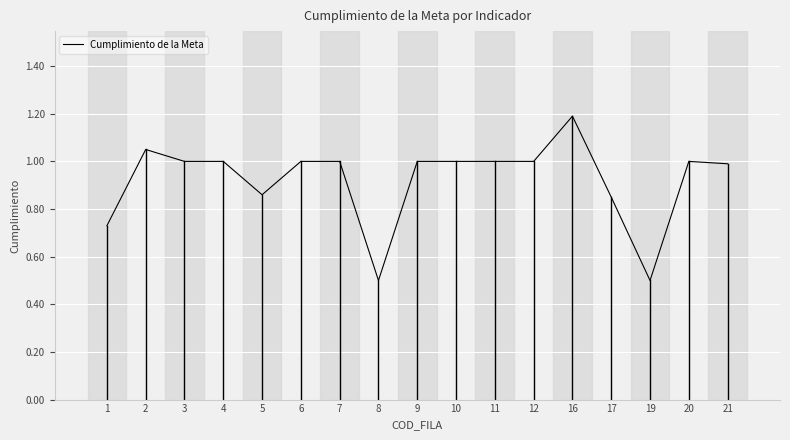

True or false: there are more than 1 points higher than both neighbors.

True